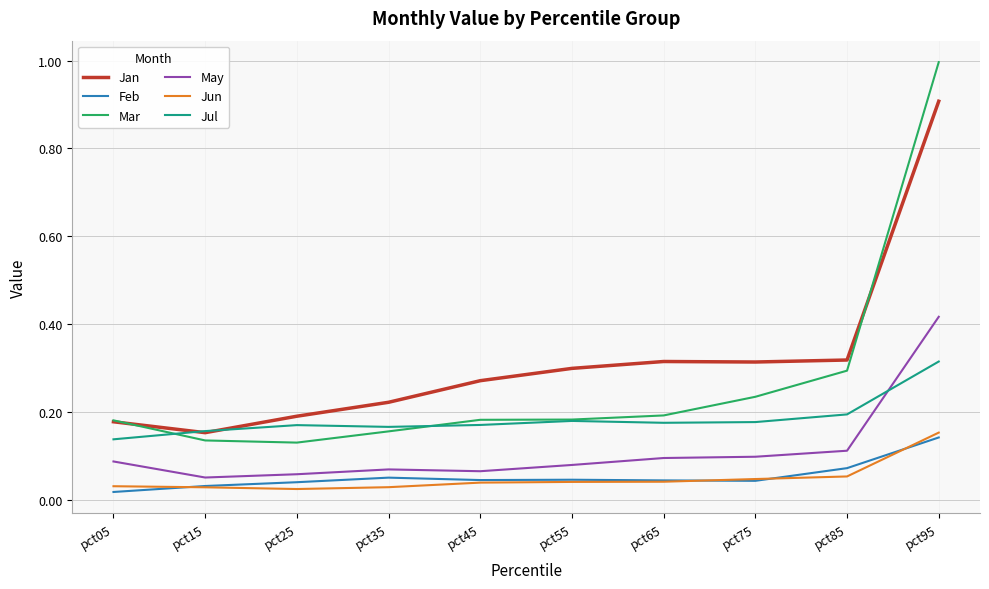

Count the Jan values in the range 0 to 1.

10